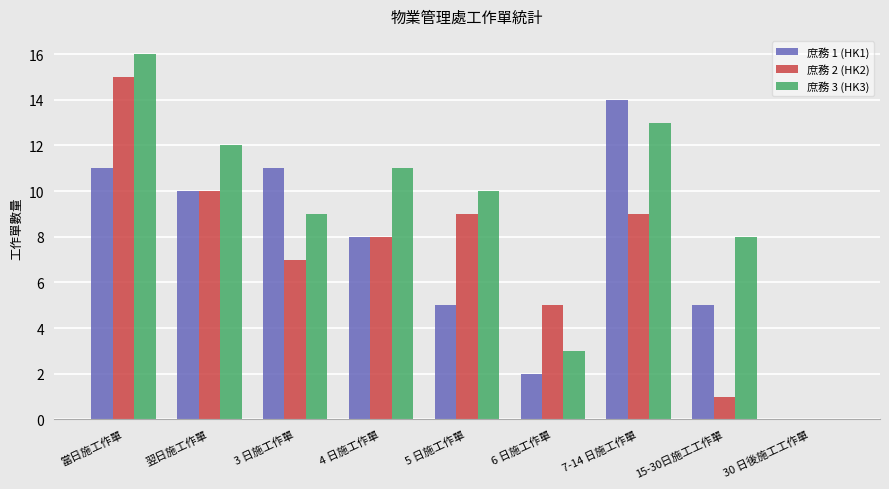

Are the bars grouped side by side (vs. stacked)?

Yes